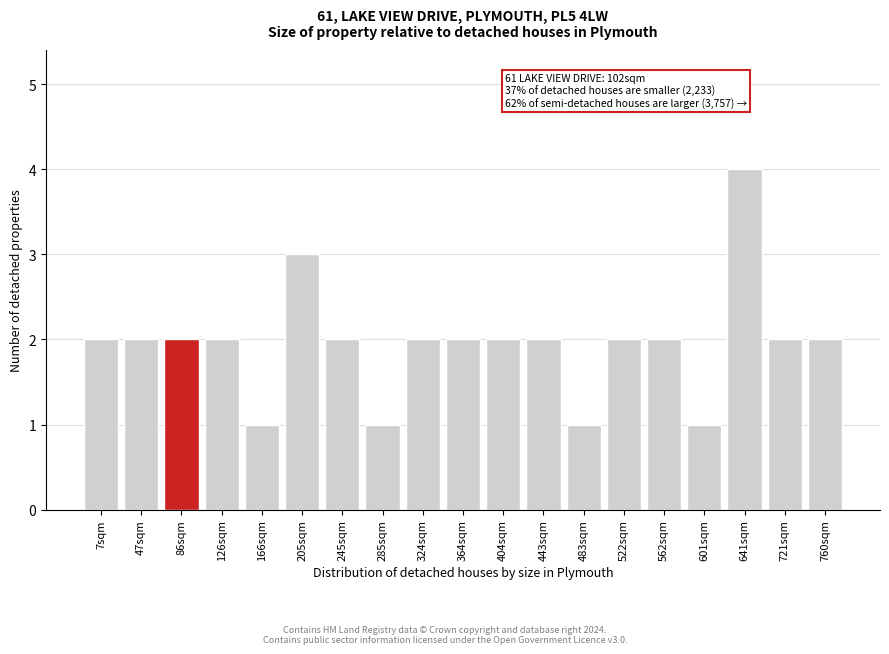

Reading left to right, transcribe all the data shown in this chart.

7sqm=2	47sqm=2	86sqm=2	126sqm=2	166sqm=1	205sqm=3	245sqm=2	285sqm=1	324sqm=2	364sqm=2	404sqm=2	443sqm=2	483sqm=1	522sqm=2	562sqm=2	601sqm=1	641sqm=4	721sqm=2	760sqm=2